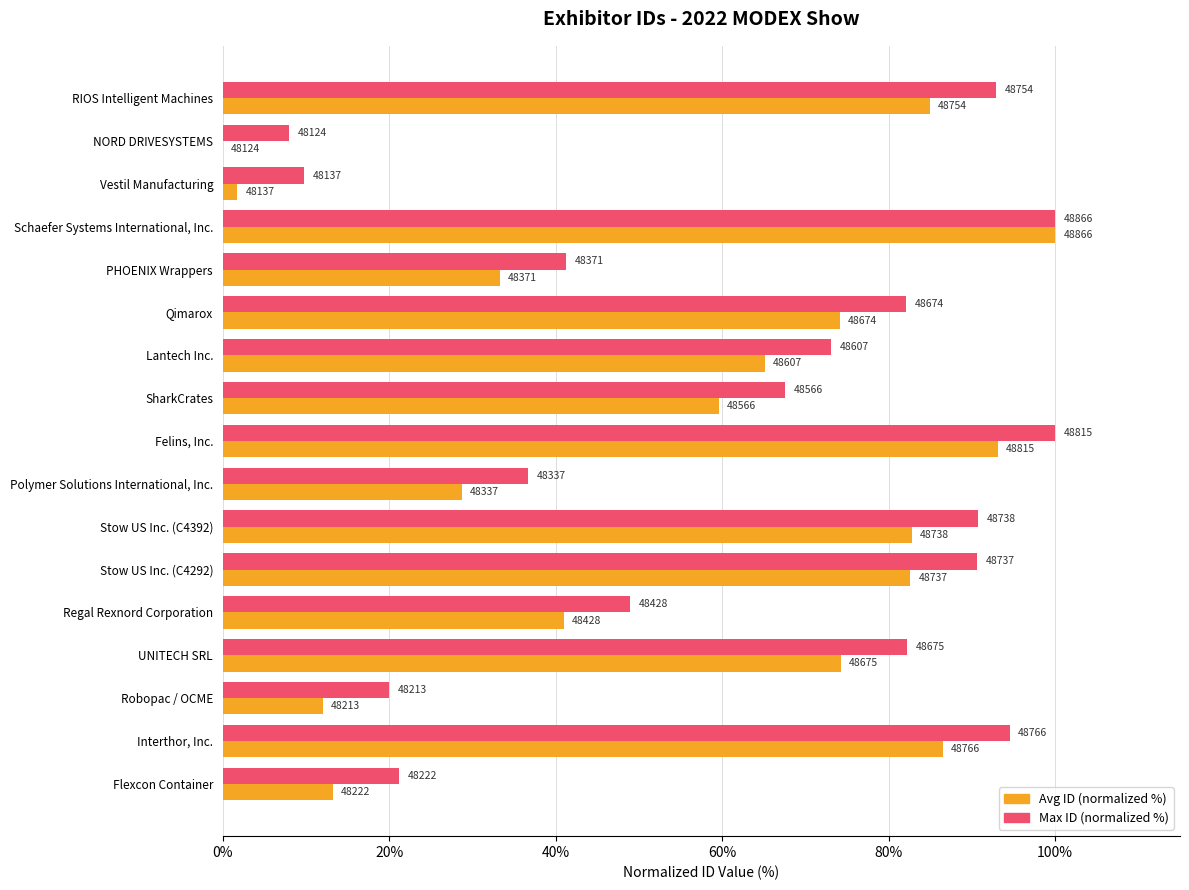

List the series in order of their peak value, highest first.

Max ID (normalized %), Avg ID (normalized %)